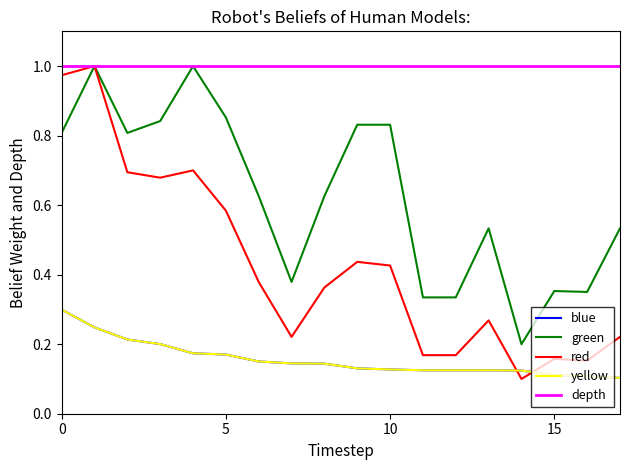

Which series has the largest total across all categories?

depth